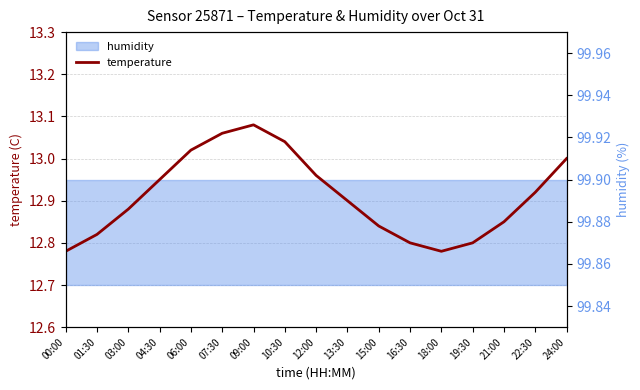

Which category has the lowest value across all series?

00:00